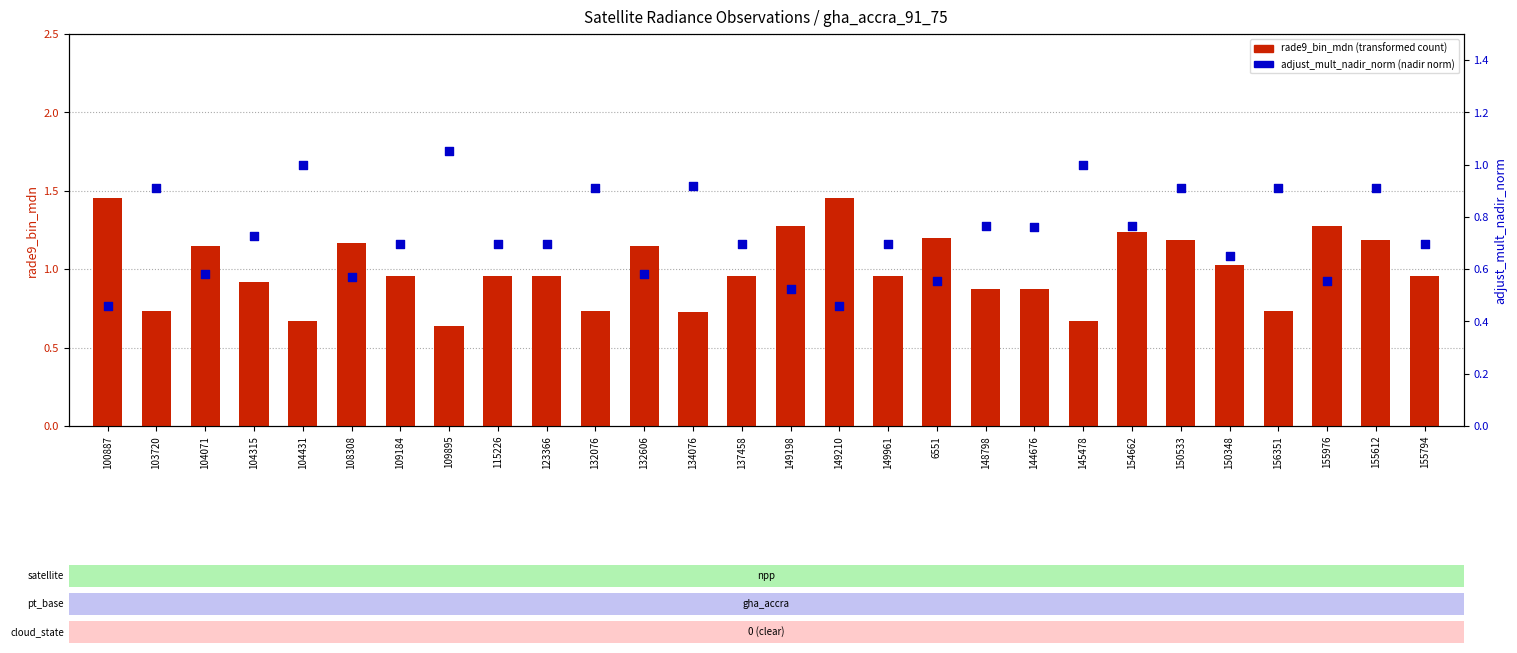

Which series has the largest total across all categories?

rade9_bin_mdn